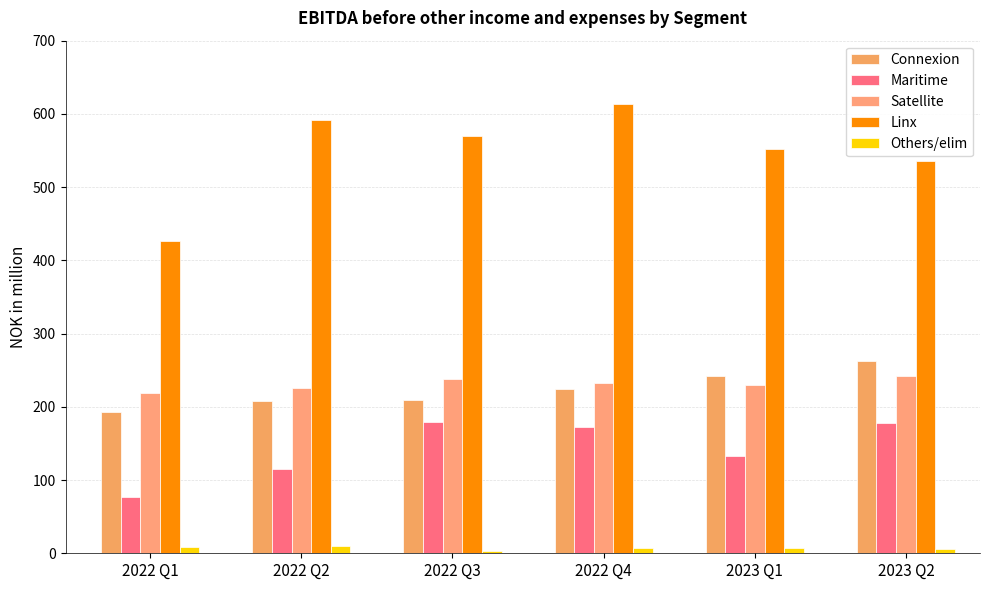

How many values in the Maritime series are below 172?

3